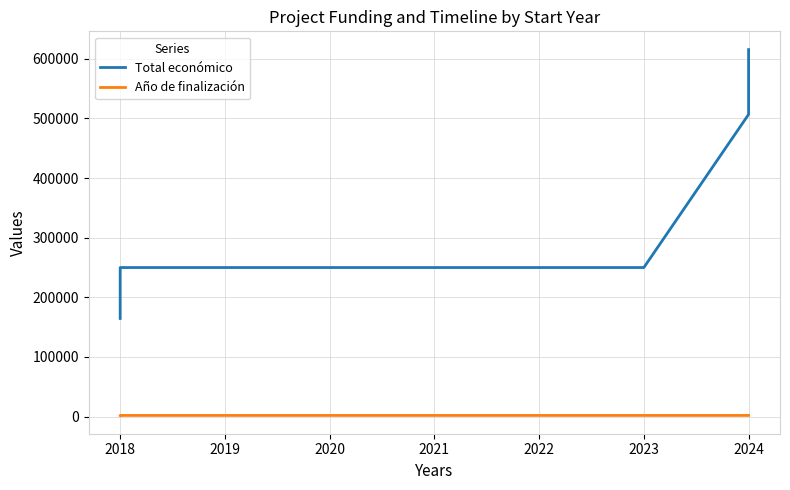

True or false: Total económico has more than 1 interior local peaks.

False